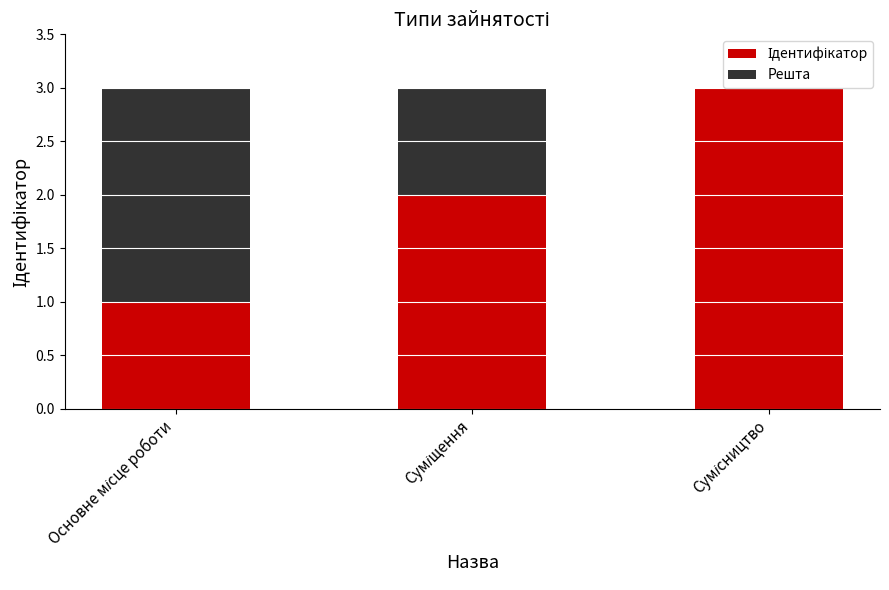

True or false: Ідентифікатор has a value of 3 at Сумісництво.

True